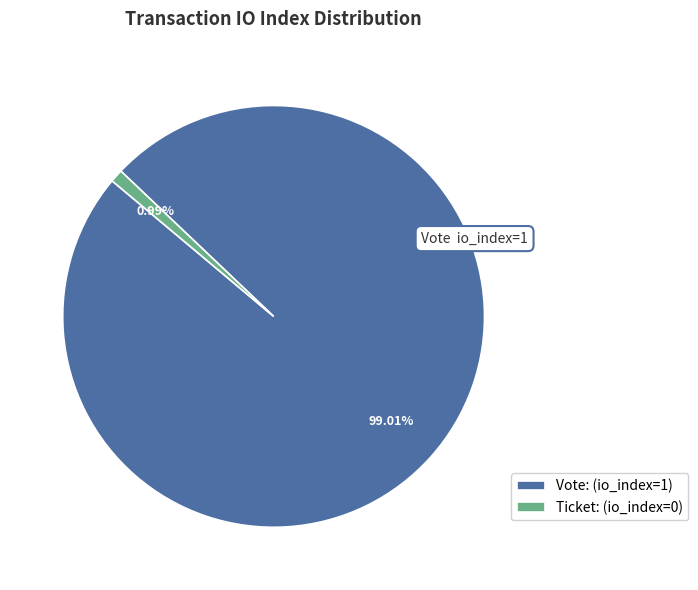

Which category accounts for the majority?

Vote: (io_index=1)